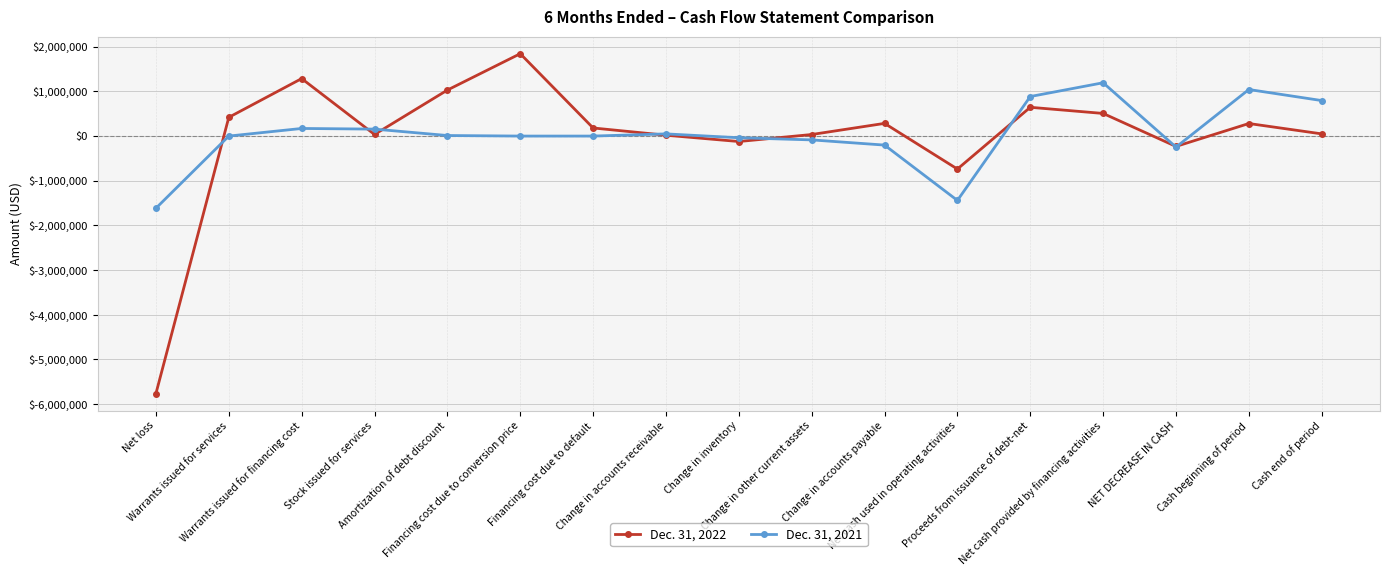

What is the sum of the Dec. 31, 2021 values at Stock issued for services and Financing cost due to default?

155768